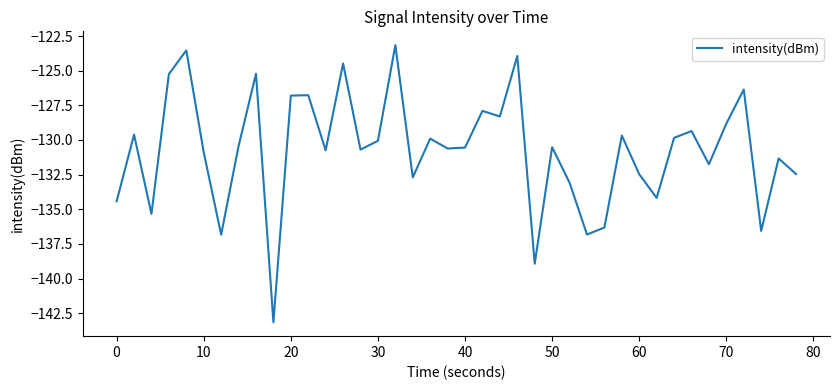

What is the greatest value displayed?

-123.2